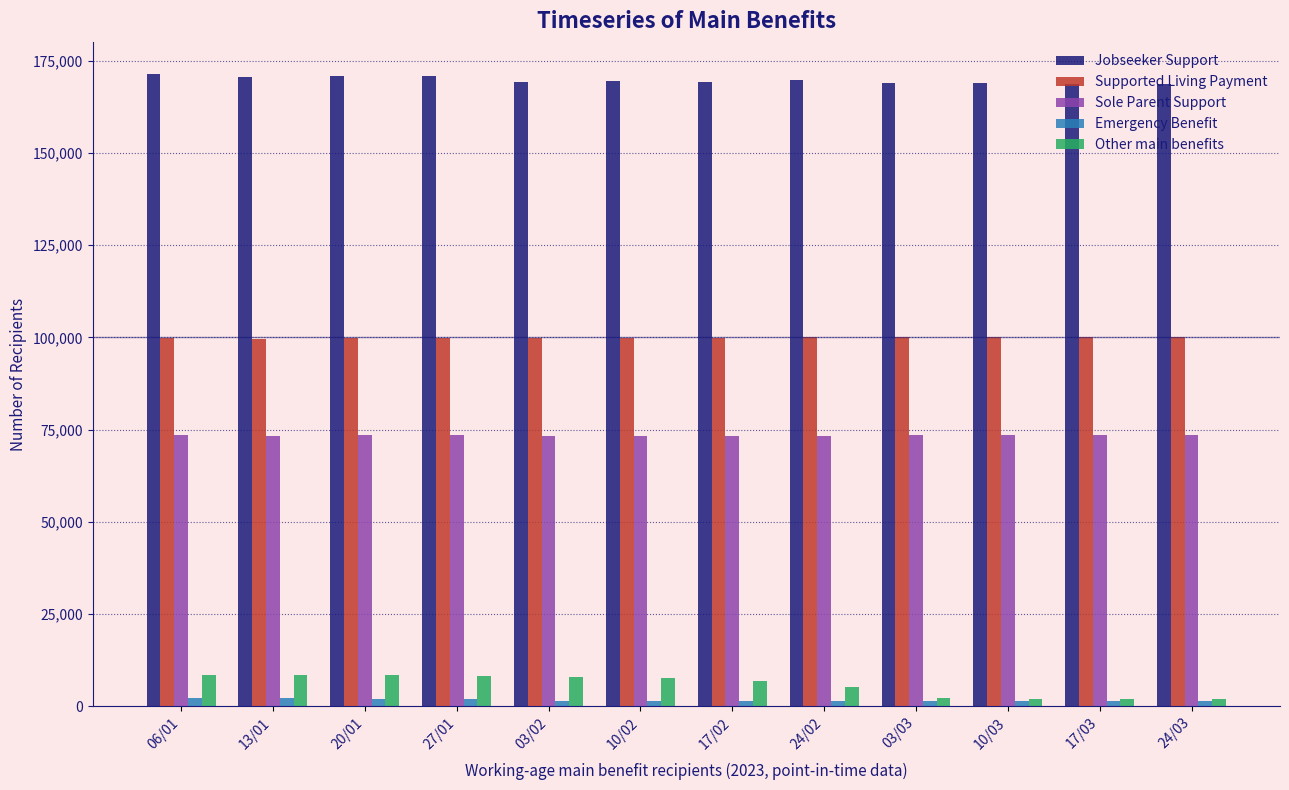

Is the value of Emergency Benefit at 27/01 greater than the value of Sole Parent Support at 06/01?

No